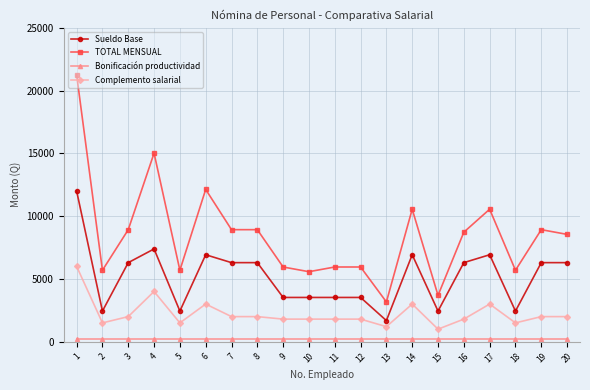

Reading left to right, transcribe all the data shown in this chart.

Sueldo Base: 12000	2441	6297	7387	2441	6925	6297	6297	3525	3525	3525	3525	1682	6925	2441	6297	6925	2441	6297	6297
TOTAL MENSUAL: 21250	5691	8922	15012	5691	12125	8922	8922	5950	5575	5950	5950	3167	10550	3691	8722	10550	5691	8922	8547
Bonificación productividad: 250	250	250	250	250	250	250	250	250	250	250	250	250	250	250	250	250	250	250	250
Complemento salarial: 6000	1500	2000	4000	1500	3000	2000	2000	1800	1800	1800	1800	1200	3000	1000	1800	3000	1500	2000	2000